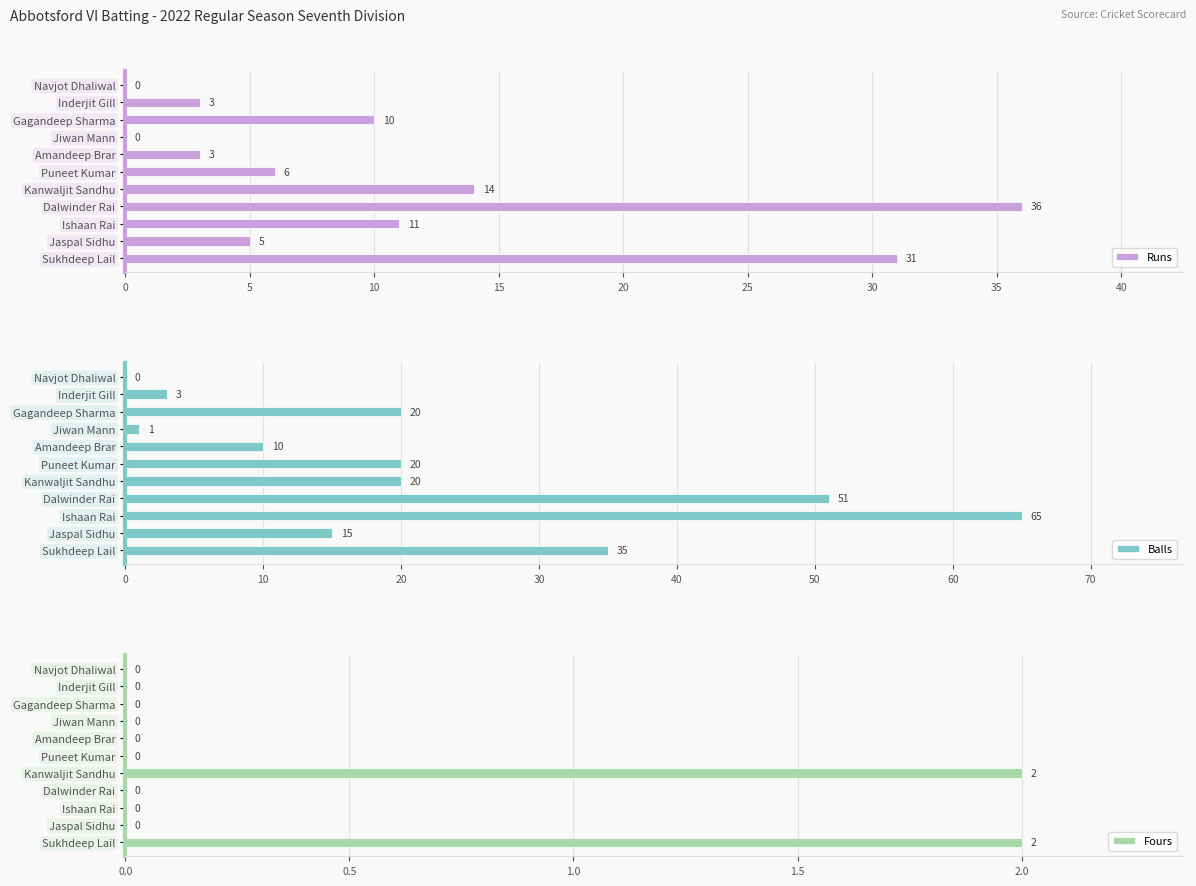

Which series has the largest range (max minus min)?

Balls